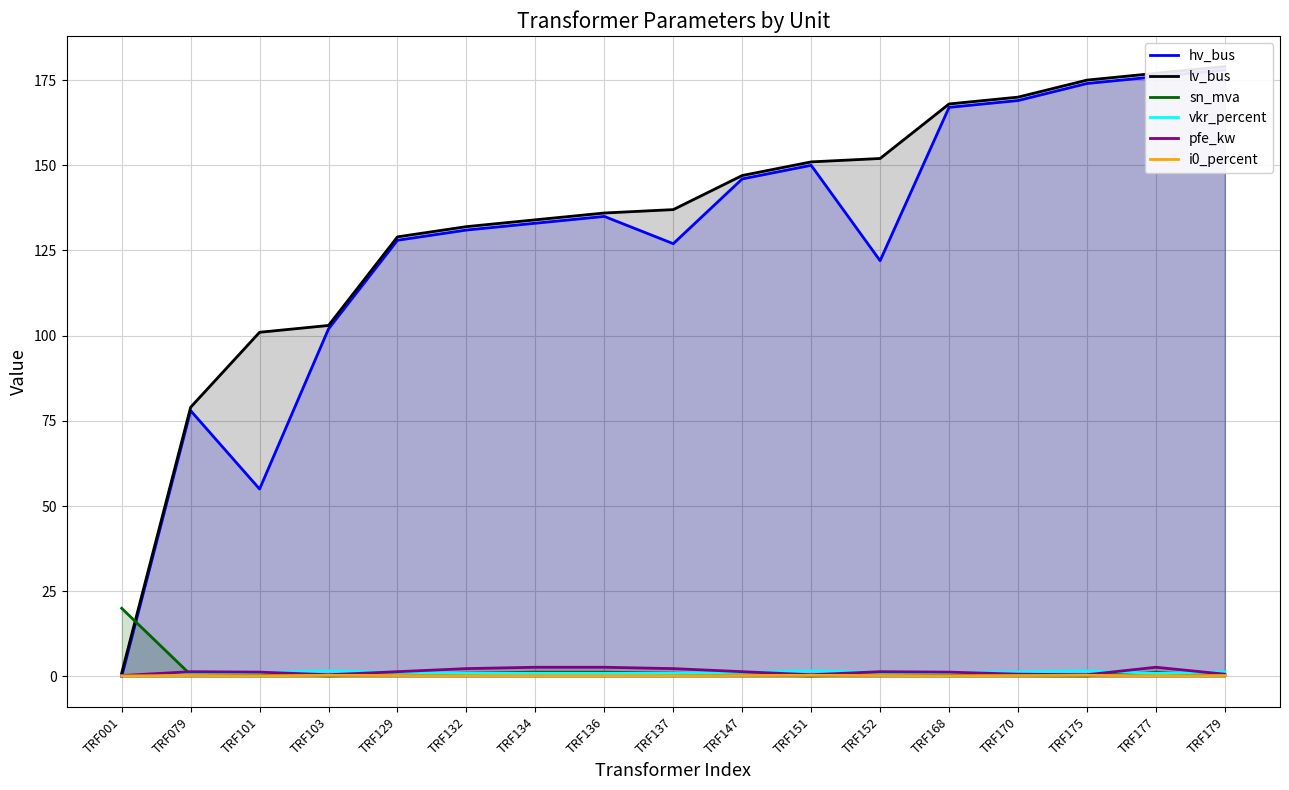

Which category has the highest value across all series?

TRF179